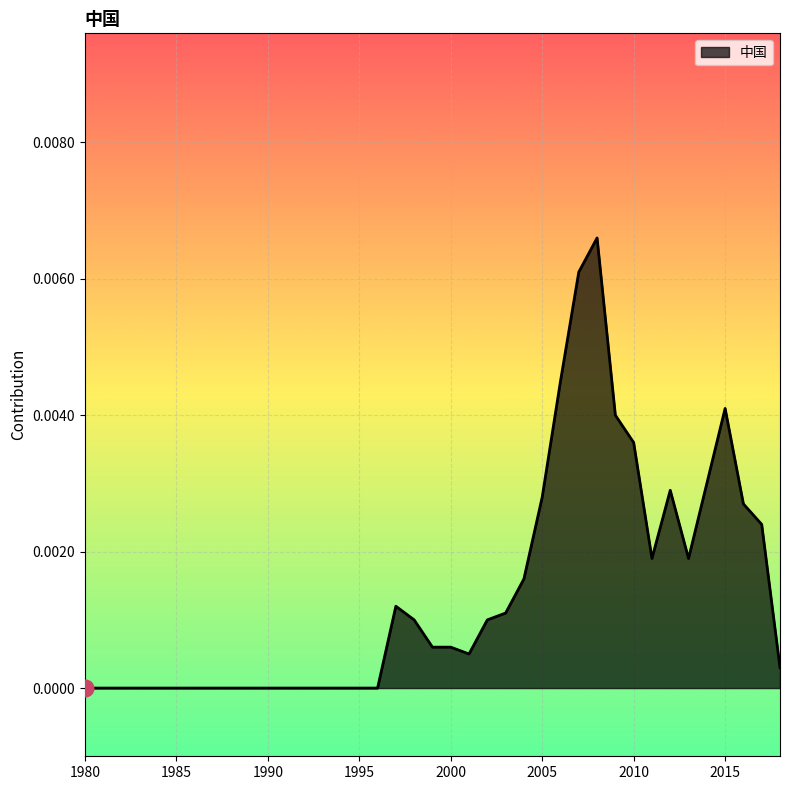

At which category does the data reach its first local valley?

2001